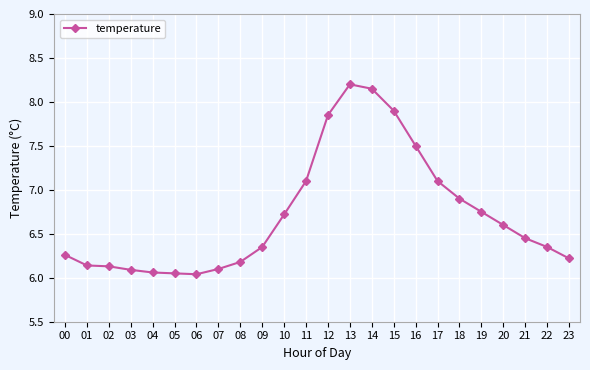

What is the difference between the maximum and minimum values?

2.2